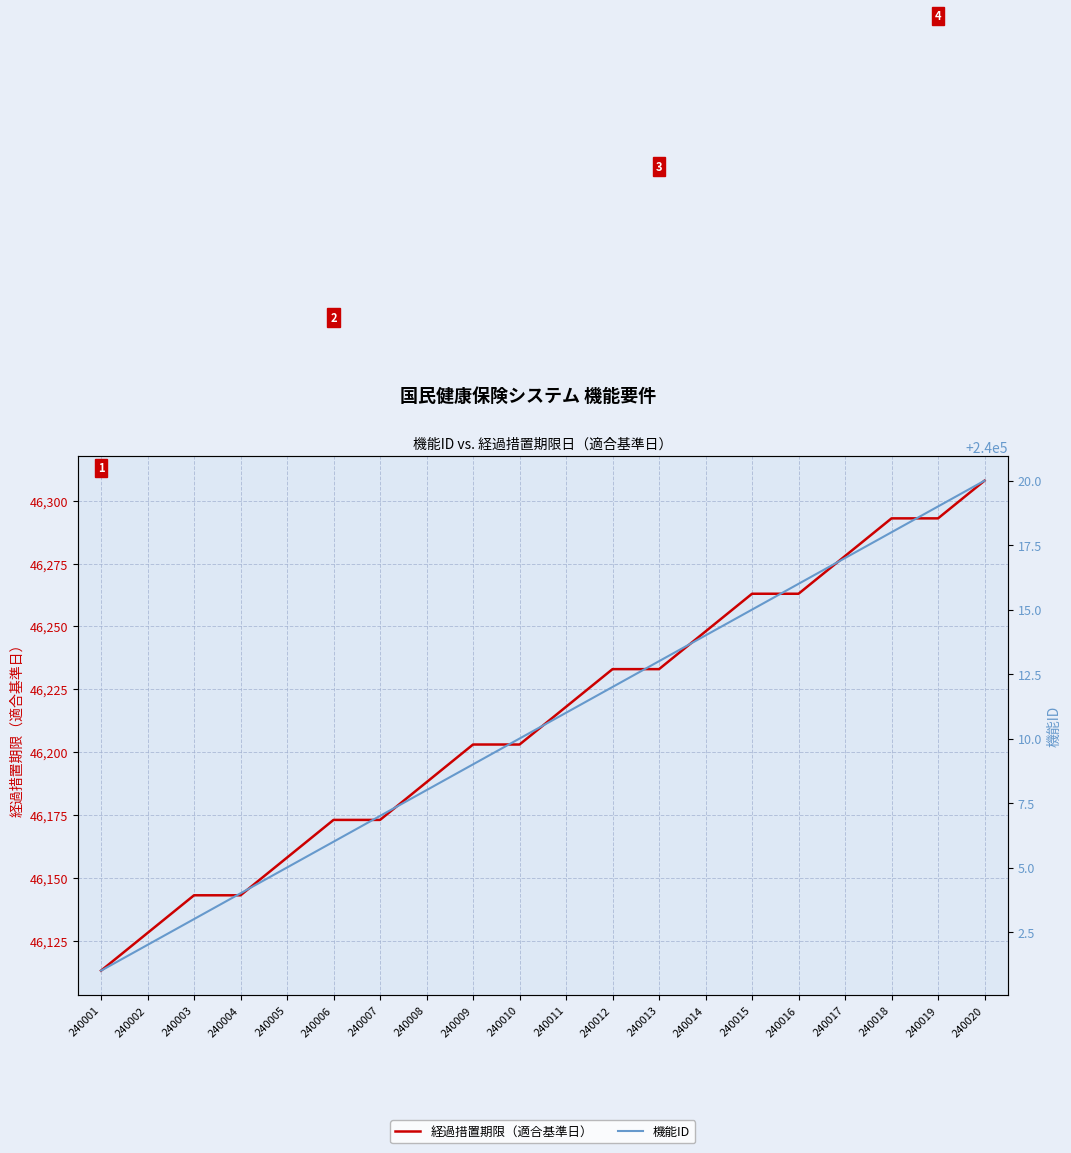

True or false: 機能ID has more than 1 points higher than both neighbors.

False